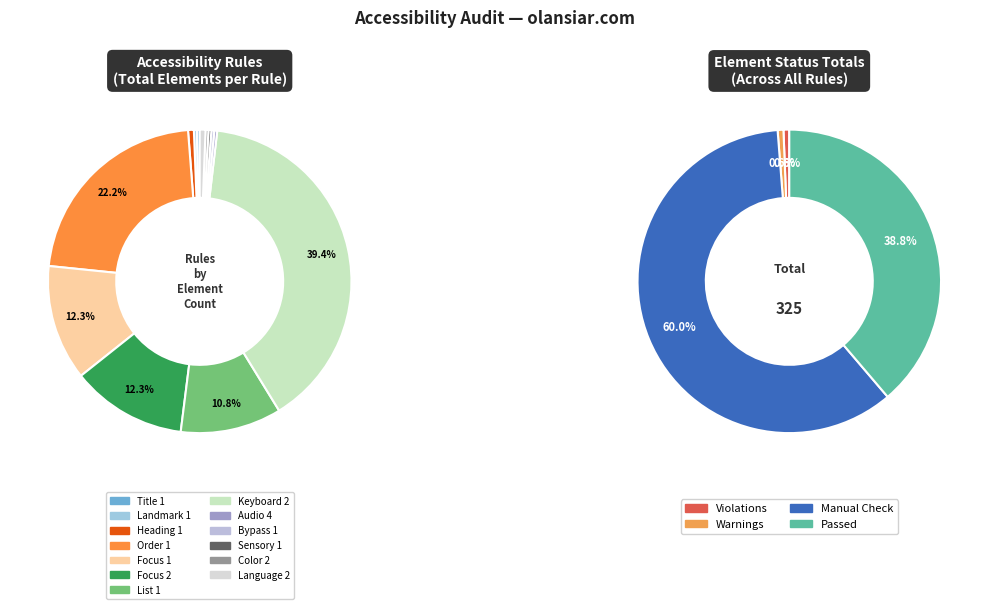

Between Focus 1 and Audio 4, which is larger?

Focus 1